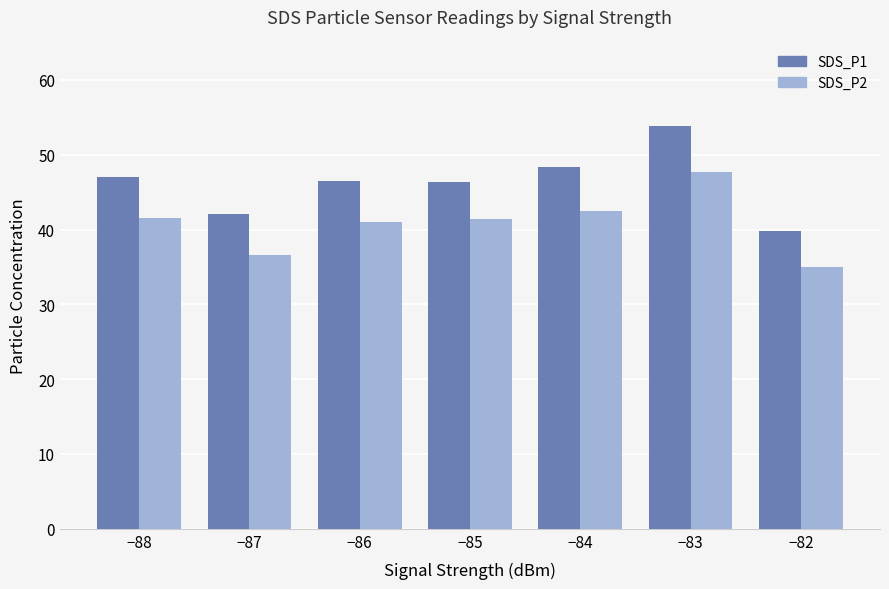

What is the sum of all SDS_P1 values?

323.8